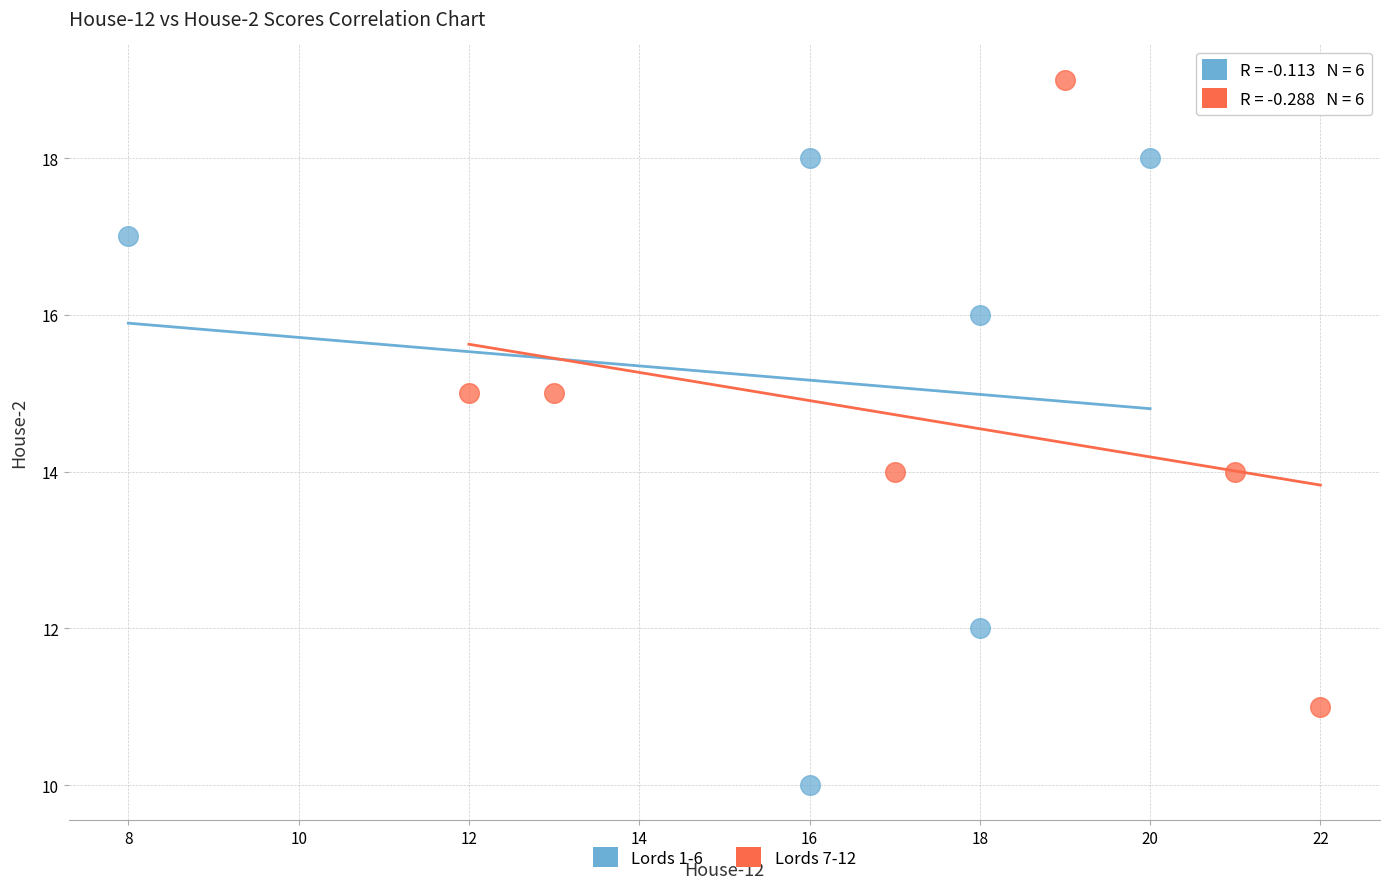

Which series reaches the maximum Y coordinate?

Lords 7-12